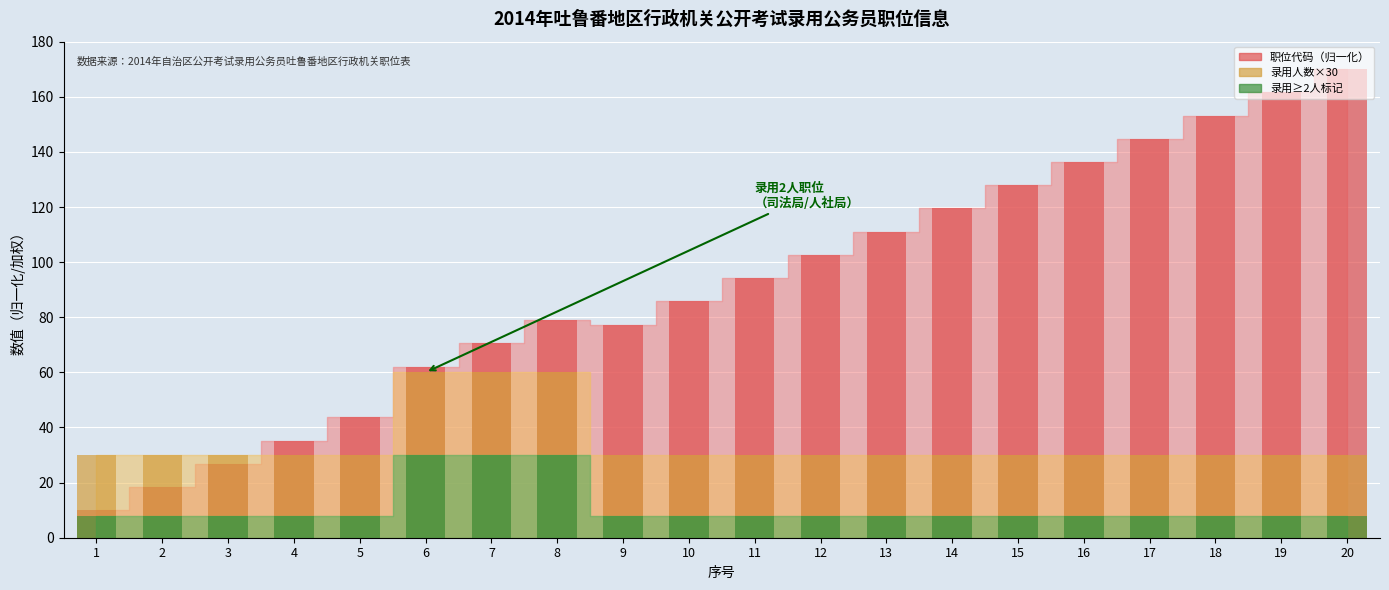

The value of 录用人数柱 at 1 is 44.7. True or false?

False